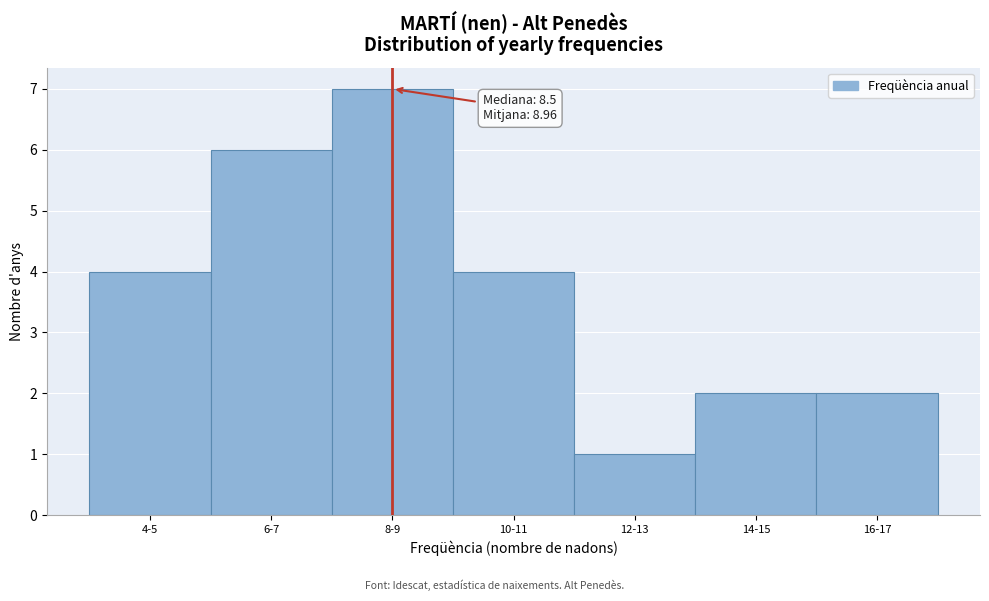

Reading right to left, transcribe all the data shown in this chart.

2	2	1	4	7	6	4